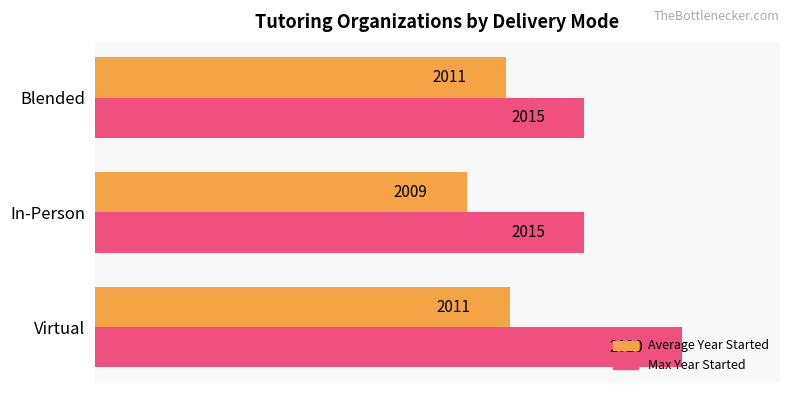

Which series has the largest range (max minus min)?

Max Year Started